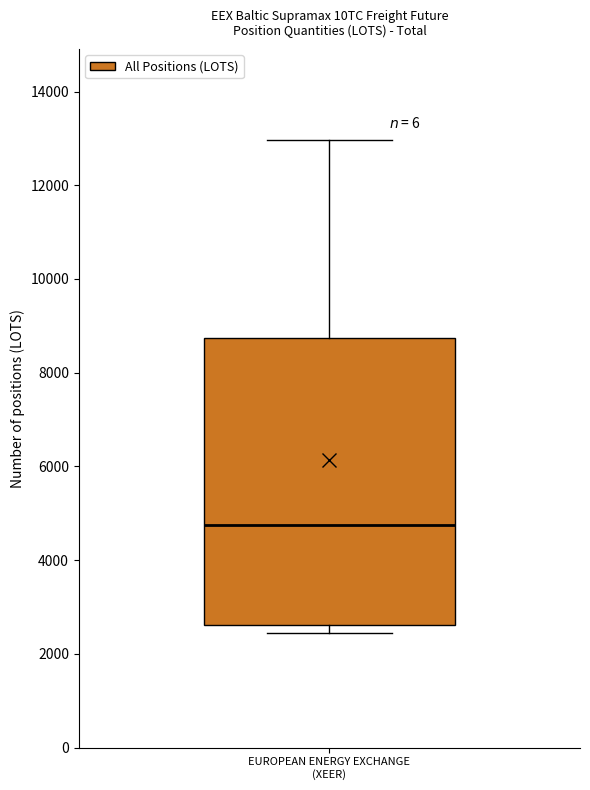

Where does the upper whisker of the box for EUROPEAN ENERGY EXCHANGE (XEER) end on the y-axis? The values are not printed on the chart, so give them approximately, as read against the axis.

13000